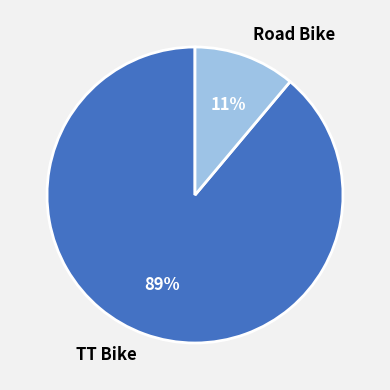

Rank the categories by value from lowest to highest.

Road Bike, TT Bike